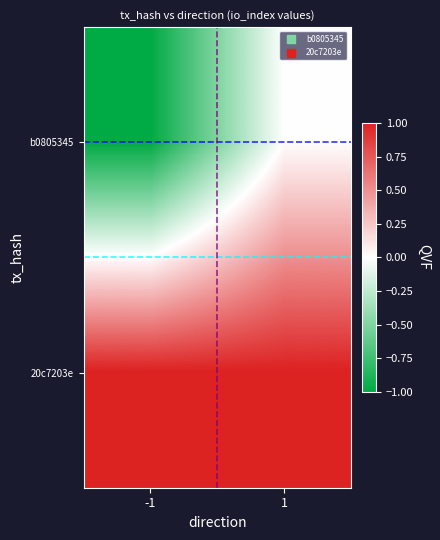

At 1, list the series in order from largest to smallest.

20c7203e, b0805345